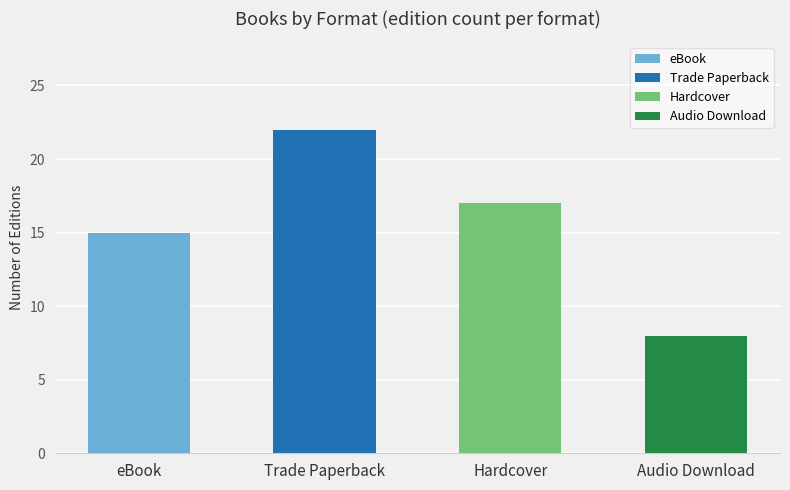

What is the approximate value at Hardcover?

17